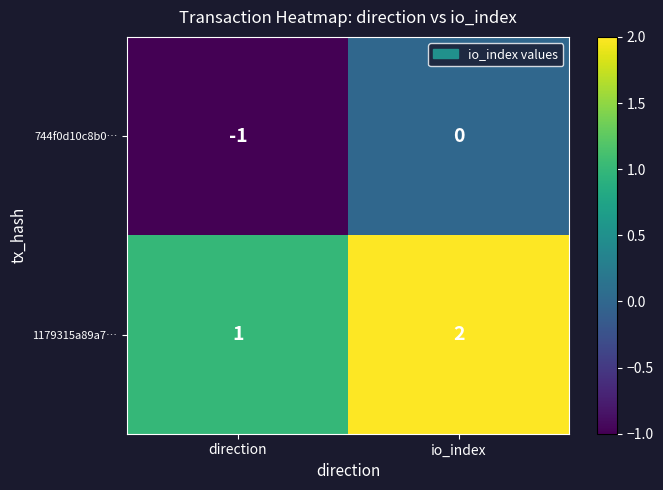

True or false: 744f0d10c8b0… has a value of -1 at direction.

True